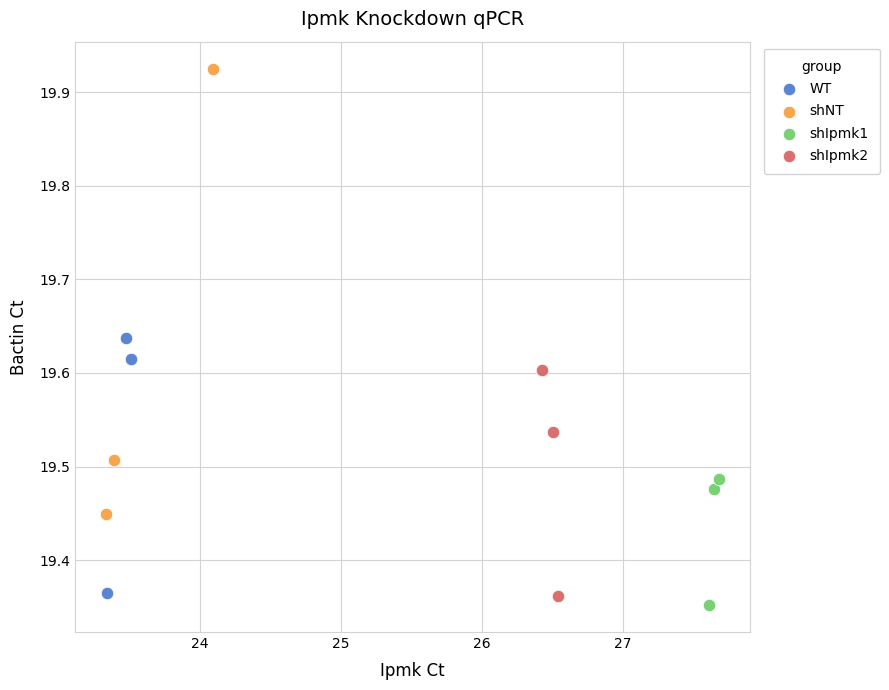

Which series has the largest Y range (max minus min)?

shNT